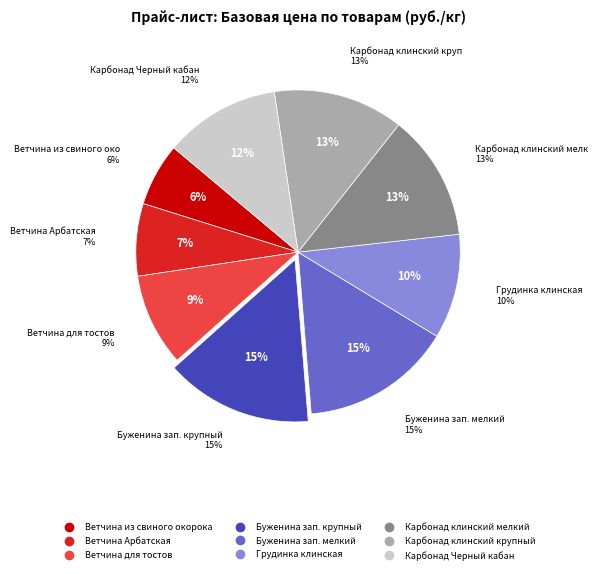

What percentage is NOT represented by Карбонад клинский крупный?

87.0%